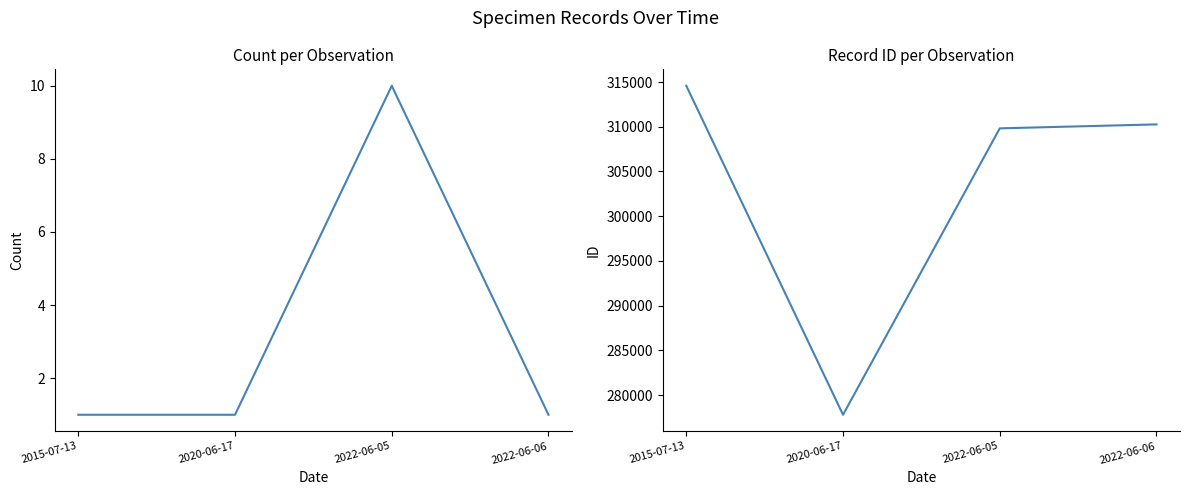

What is the minimum value for ID?

277792